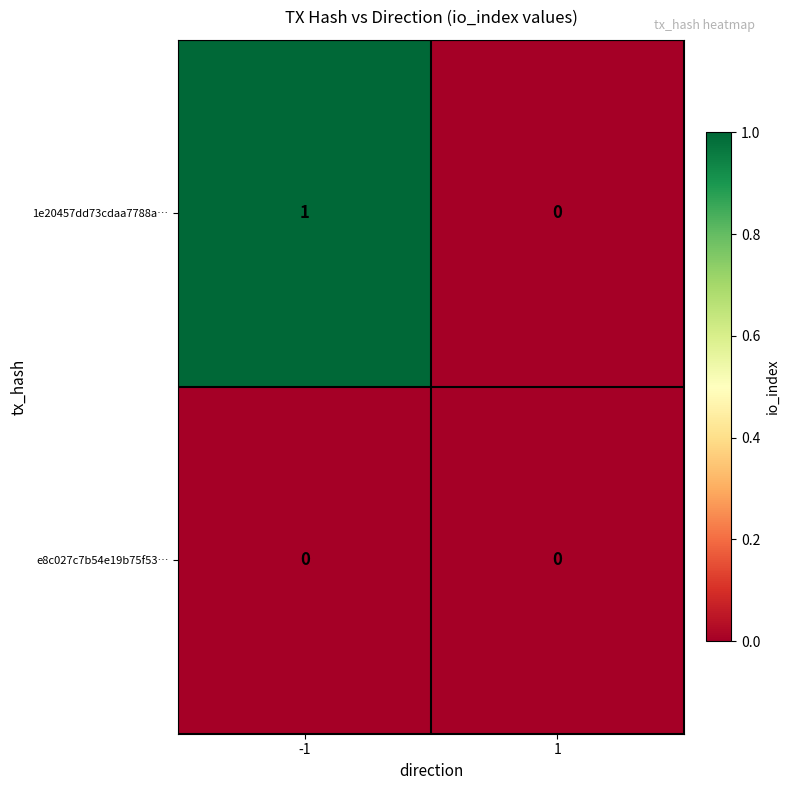

Which series has the largest total across all categories?

1e20457dd73cdaa7788a…